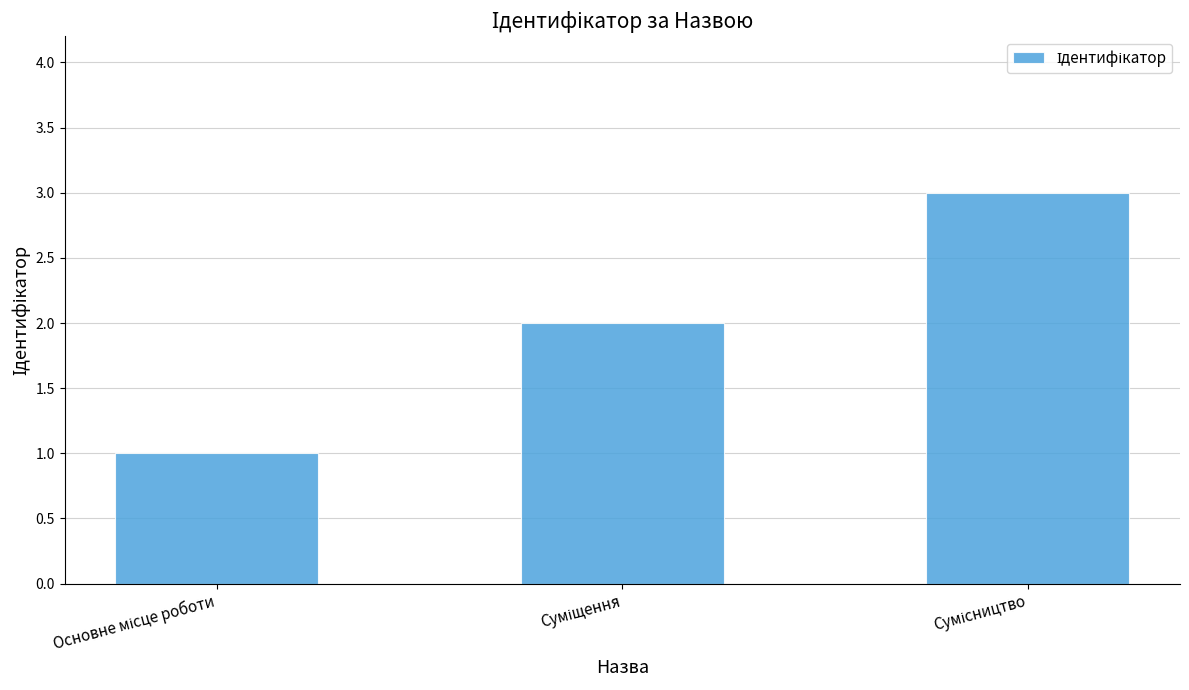

What is the greatest value displayed?

3